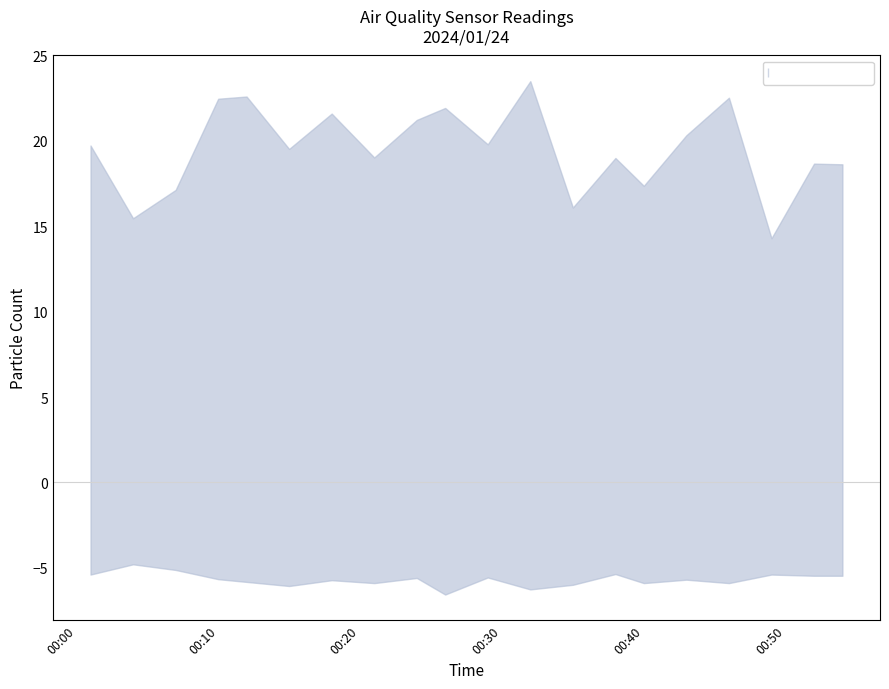

How many interior local peaks does the SDS_P2 series have?

6